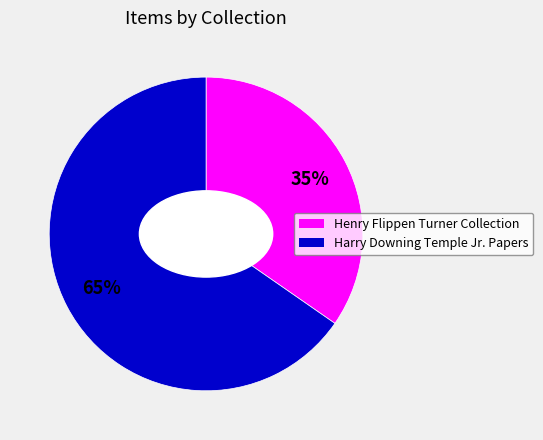

Which slice is the largest?

Harry Downing Temple Jr. Papers